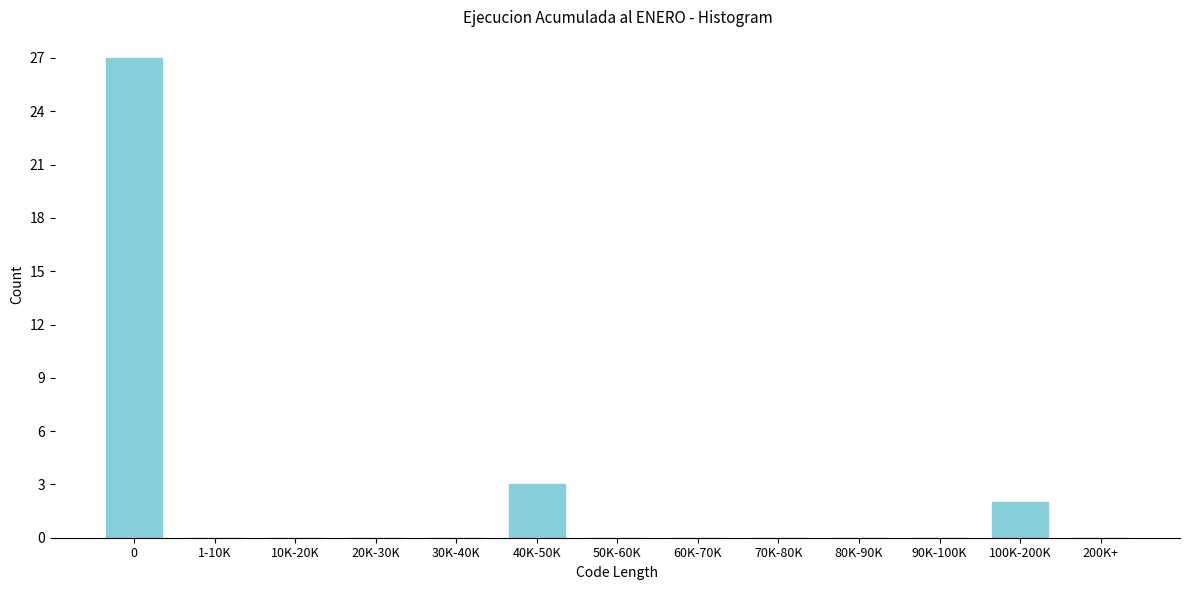

Reading right to left, list all the values displayed in this chart.

200K+=0	100K-200K=2	90K-100K=0	80K-90K=0	70K-80K=0	60K-70K=0	50K-60K=0	40K-50K=3	30K-40K=0	20K-30K=0	10K-20K=0	1-10K=0	0=27